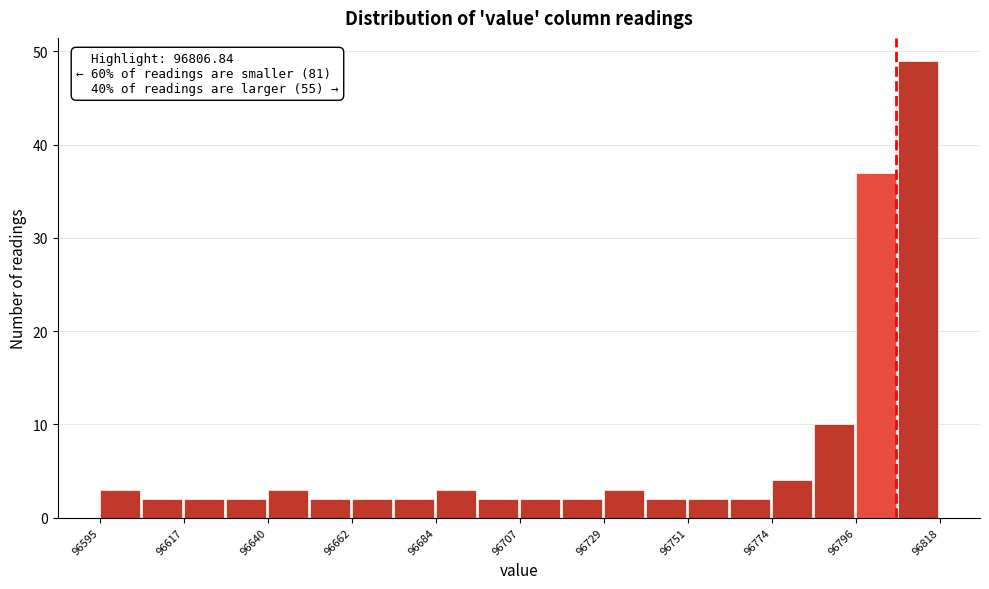

Read against the x-axis, roughly where is the centre of the tallest bar?

96815